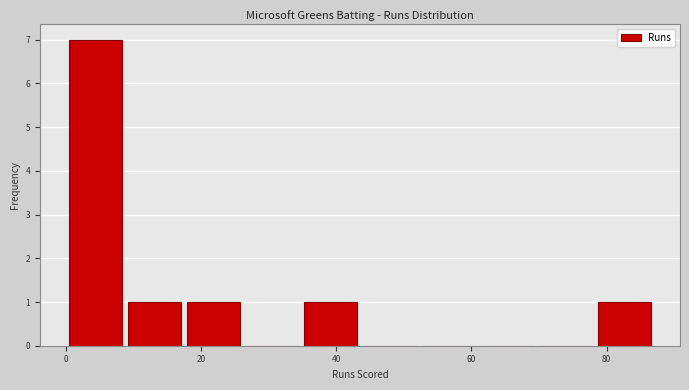

Reading left to right, transcribe this chart: for each bar, give the range it covers on the x-axis and its height. Neither the bar edges nor the heights are printed on the chart, so give them approximately, as read against the axes.

0 to 8: 7
8 to 18: 1
18 to 26: 1
26 to 34: 0
34 to 44: 1
44 to 52: 0
52 to 60: 0
60 to 70: 0
70 to 78: 0
78 to 88: 1